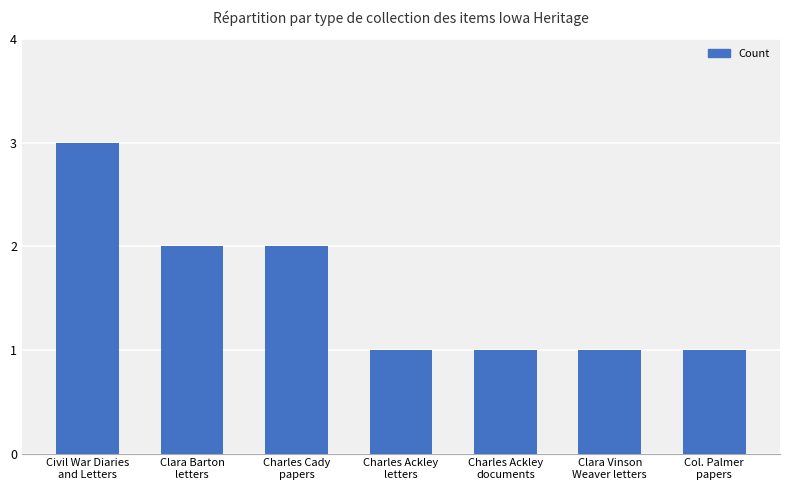

What is the value of the 2nd bar from the left?

2